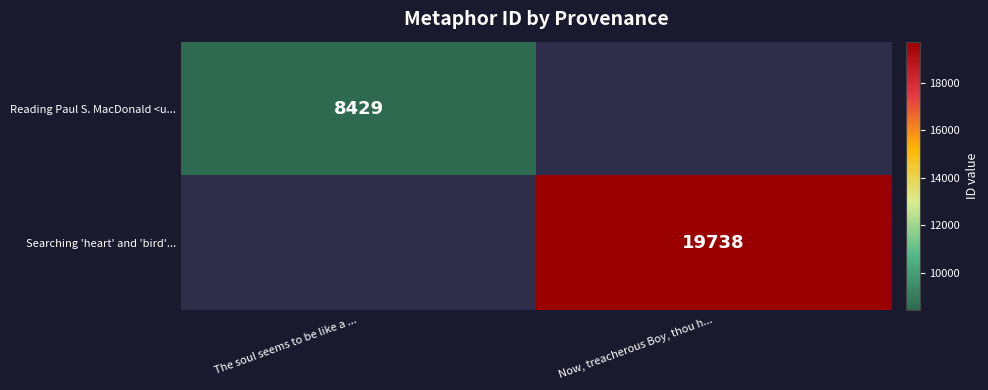

Which category has the highest value across all series?

Now, treacherous Boy, thou h...